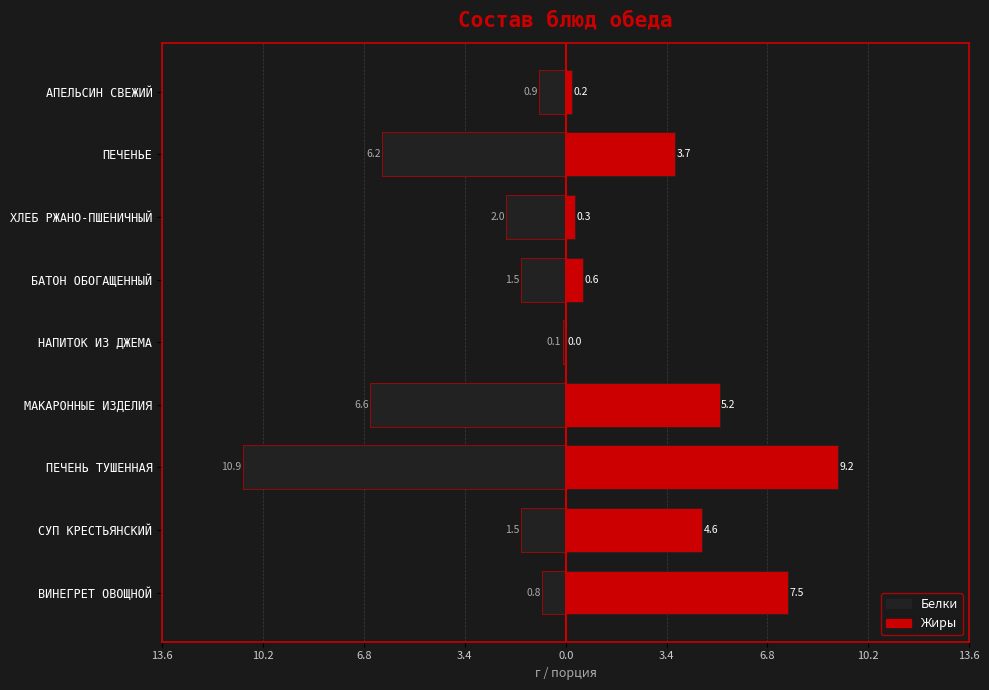

Reading left to right, extract all data points from this chart.

Белки: -0.8	-1.5	-10.9	-6.6	-0.1	-1.5	-2.0	-6.2	-0.9
Жиры: 7.5	4.6	9.2	5.2	0.0	0.6	0.3	3.7	0.2